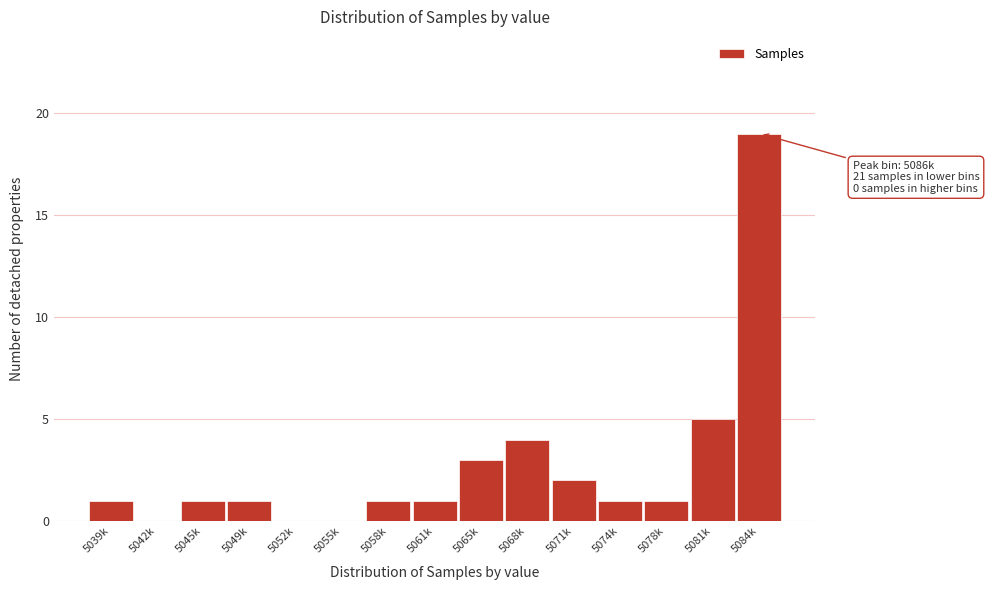

Reading left to right, what are all the values shown in this chart?

5039k=1	5042k=0	5045k=1	5049k=1	5052k=0	5055k=0	5058k=1	5061k=1	5065k=3	5068k=4	5071k=2	5074k=1	5078k=1	5081k=5	5084k=19